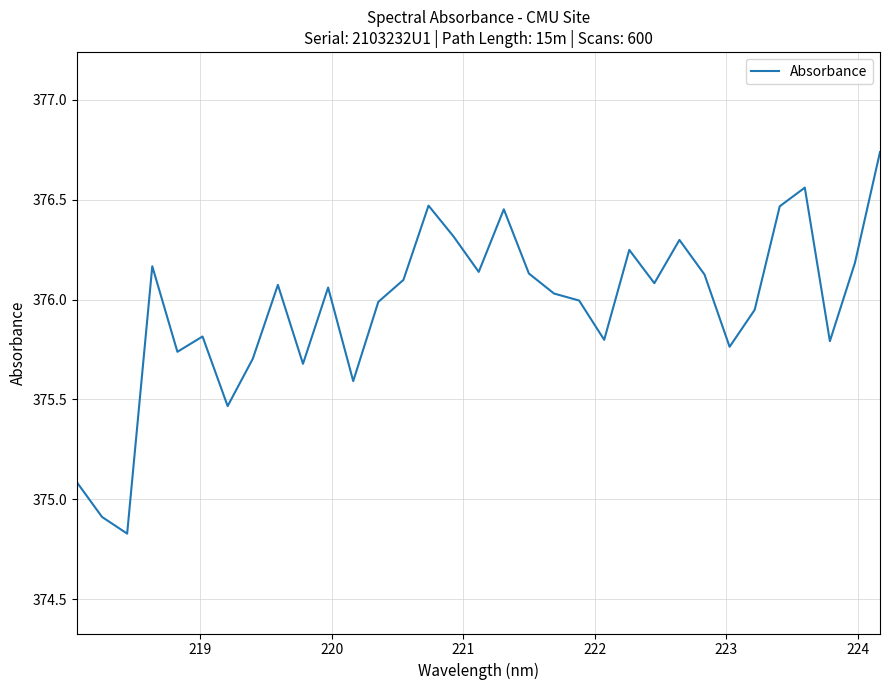

What is the smallest value displayed?

374.8